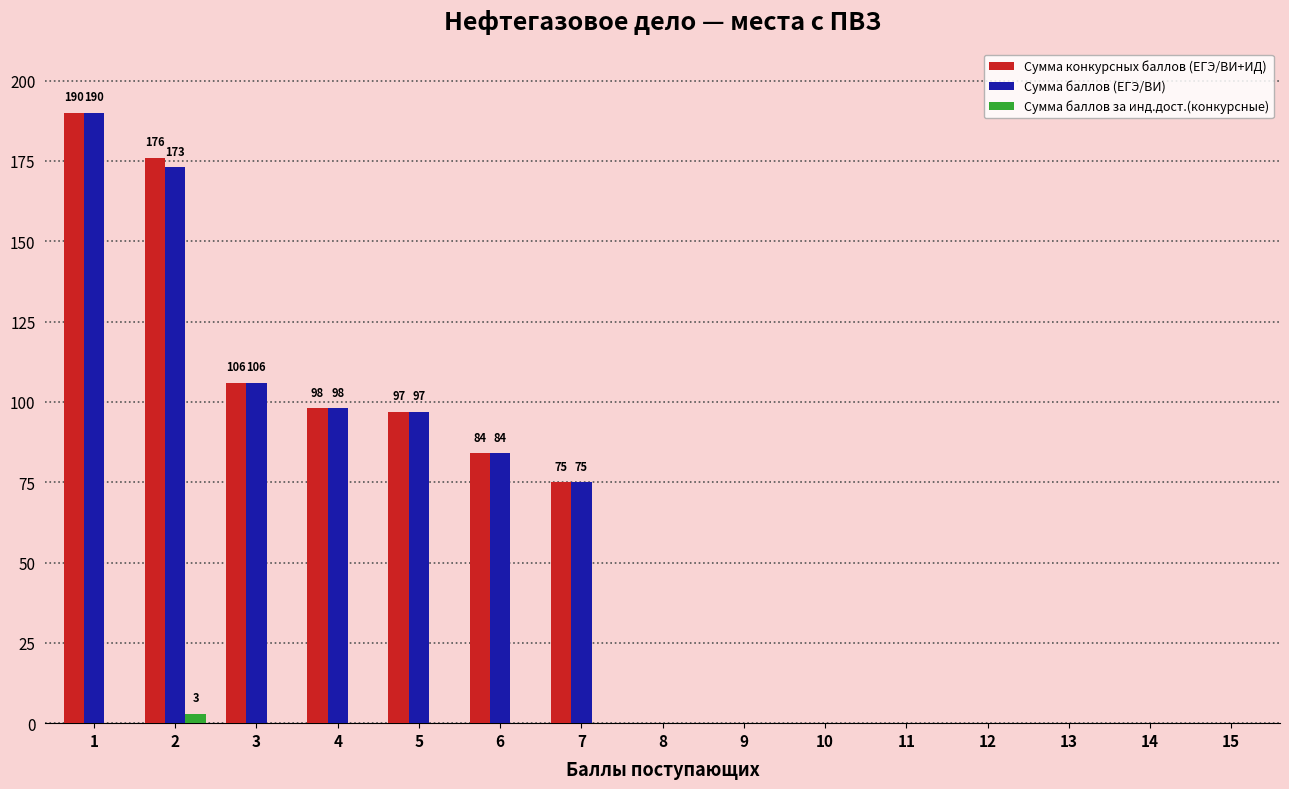

At which category is the sum across all series the highest?

1